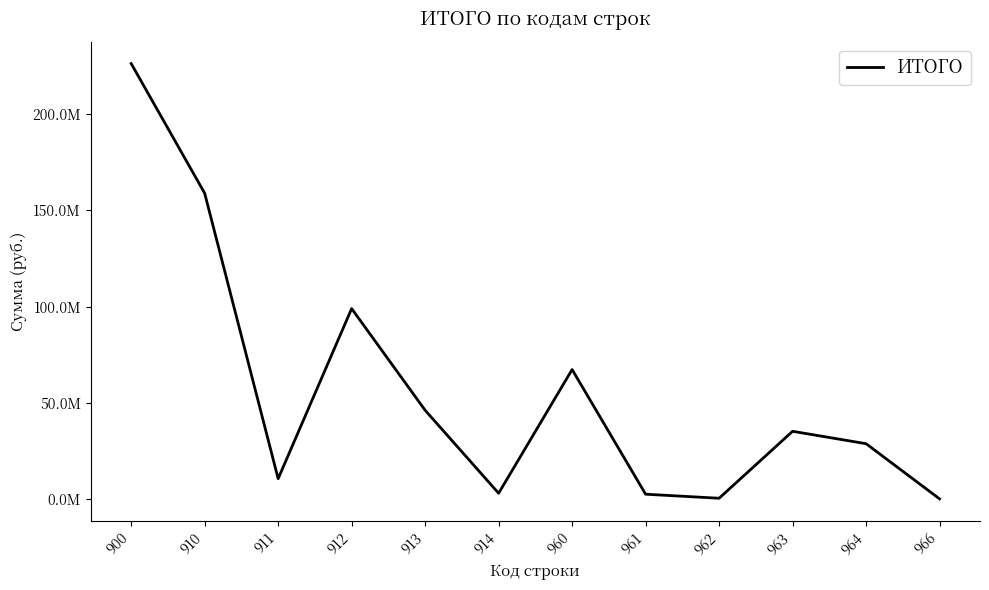

Does the chart display data point markers on the line(s)?

No